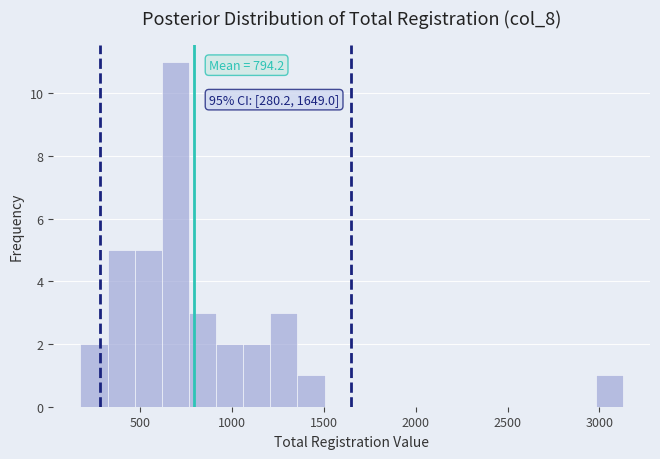

Around what value on the x-axis is the tallest bar? Give the approximate position of its centre, as read against the axis.

700